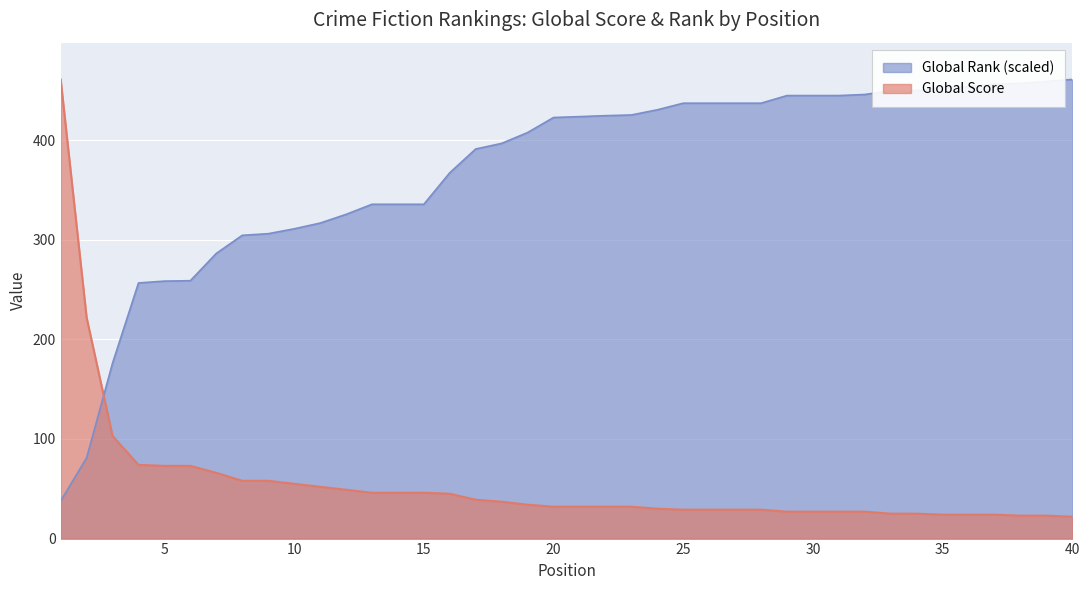

What is the value of the Global Rank (scaled) point at the 12th from the left?

325.5